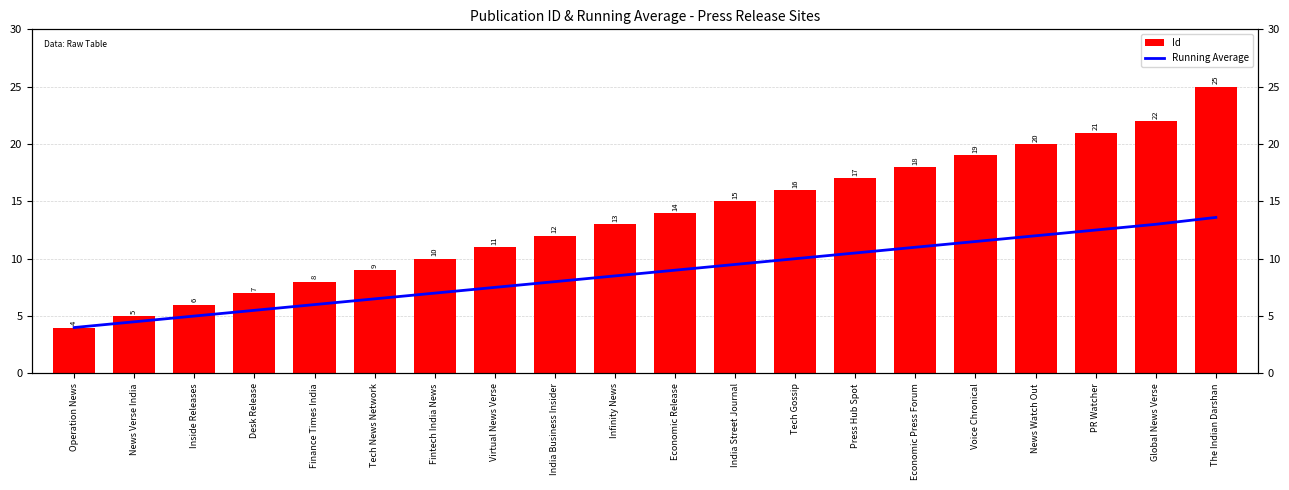

What is the difference between the second highest and second lowest values in the Id series?

17